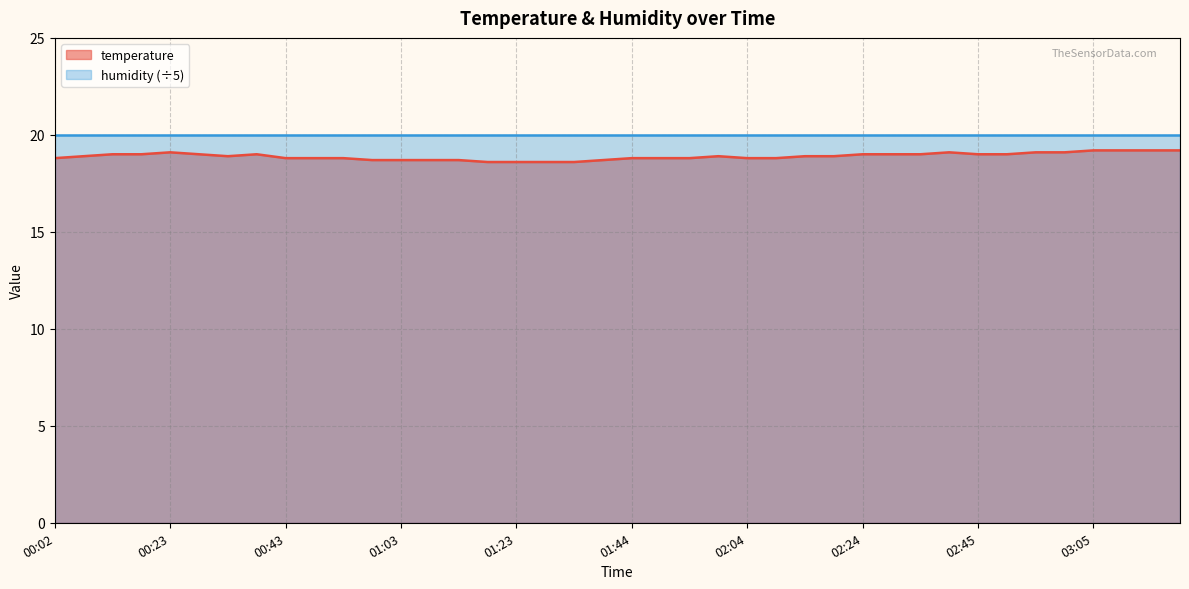

Reading left to right, extract all data points from this chart.

00:02=18.8	00:07=18.9	00:12=19.0	00:17=19.0	00:23=19.1	00:28=19.0	00:33=18.9	00:38=19.0	00:43=18.8	00:48=18.8	00:53=18.8	00:58=18.7	01:03=18.7	01:08=18.7	01:13=18.7	01:18=18.6	01:23=18.6	01:29=18.6	01:34=18.6	01:39=18.7	01:44=18.8	01:49=18.8	01:54=18.8	01:59=18.9	02:04=18.8	02:09=18.8	02:14=18.9	02:19=18.9	02:24=19.0	02:29=19.0	02:34=19.0	02:40=19.1	02:45=19.0	02:50=19.0	02:55=19.1	03:00=19.1	03:05=19.2	03:10=19.2	03:15=19.2	03:20=19.2